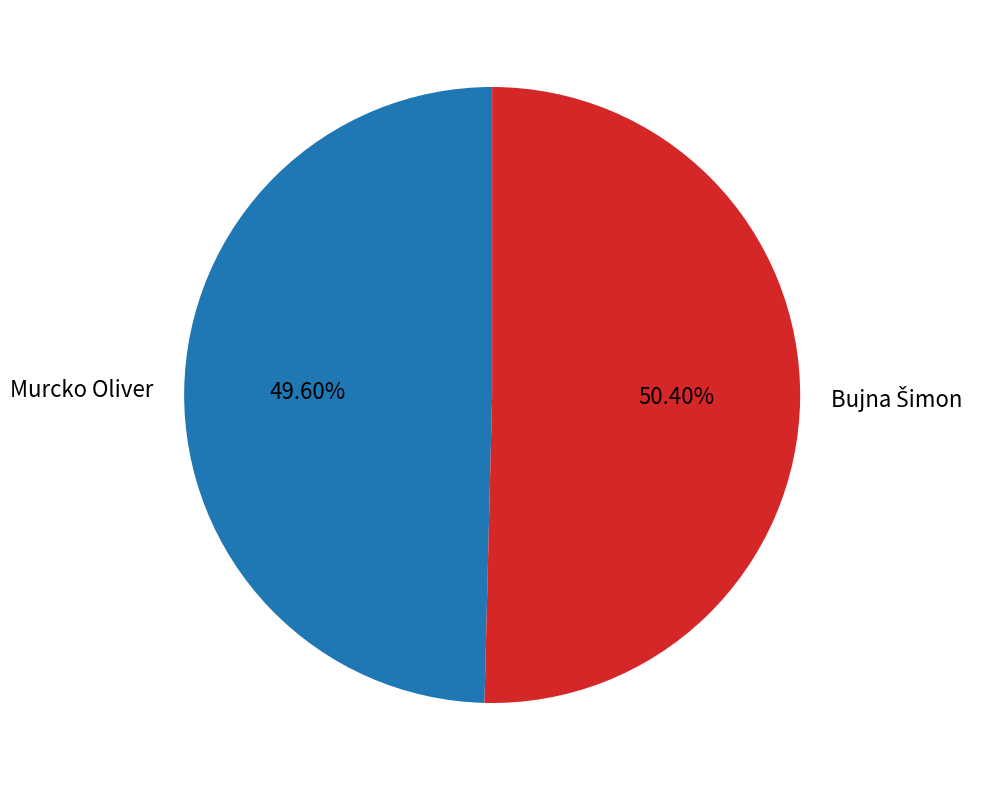

Is there a majority slice in this chart?

Yes